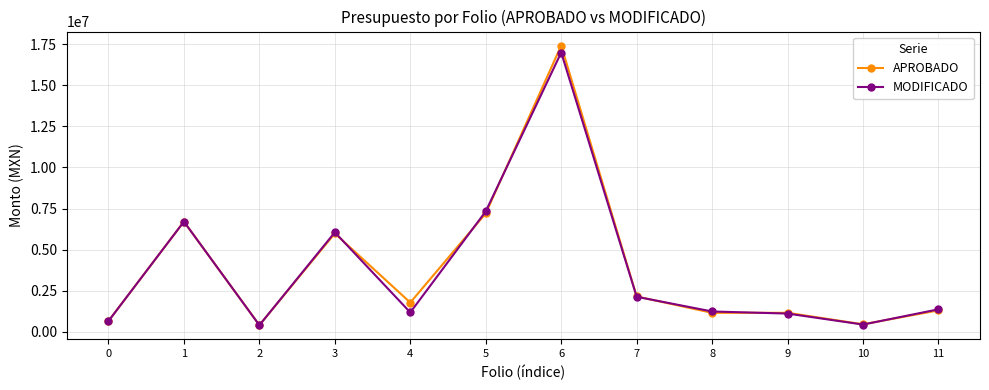

What is the total value across all series at 5?

14529160.1